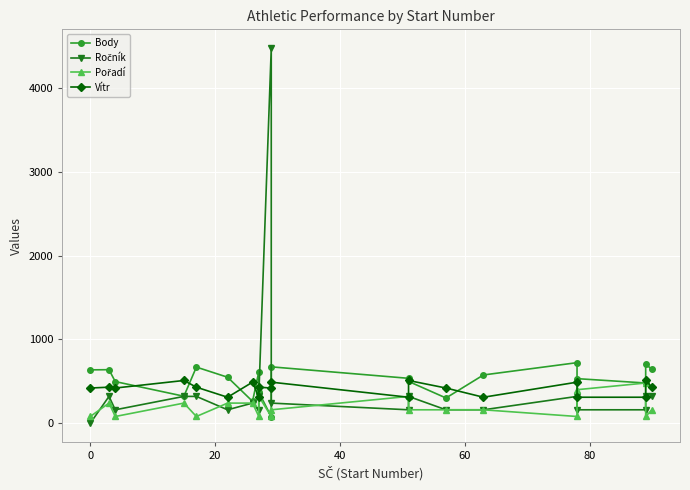

Reading left to right, transcribe all the data shown in this chart.

Body: 637	639	497	322	670	549	261	612	370	78	673	536	499	301	576	723	532	480	707	642
Ročník: 0	320	160	320	320	160	240	160	320	4480	240	160	320	160	160	320	160	160	320	320
Pořadí: 80	240	80	240	80	240	240	80	320	80	160	320	160	160	160	80	400	480	80	160
Vítr: 420	430	420	510	430	310	490	310	430	420	490	310	510	420	310	490	310	310	510	430